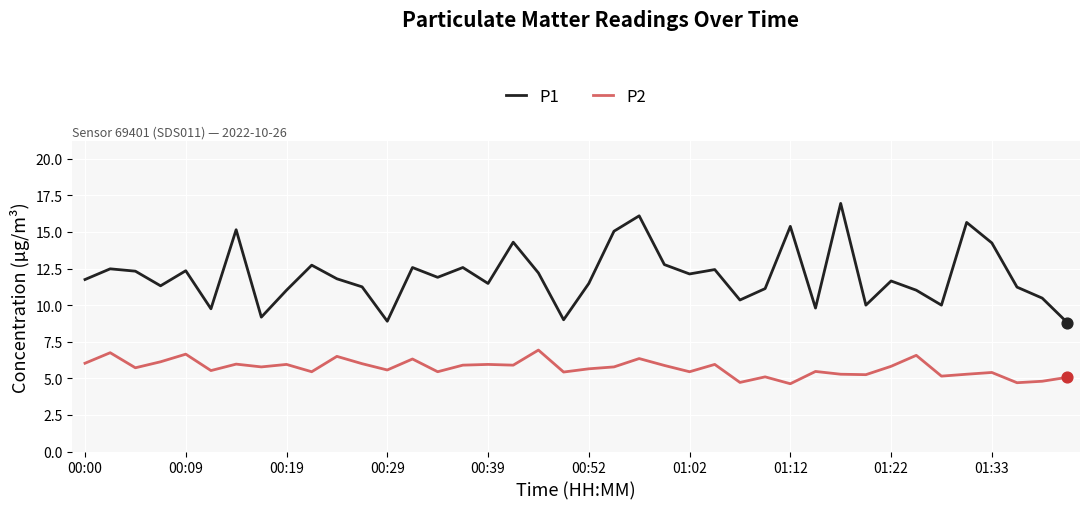

Which series has the largest total across all categories?

P1